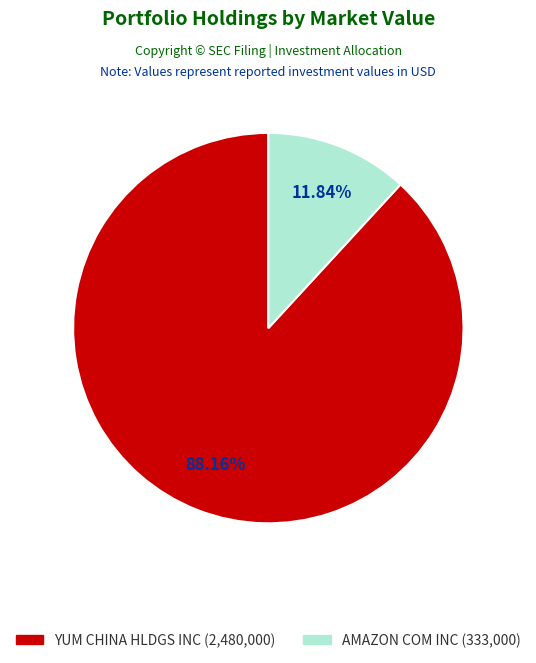

To the nearest percent, what is the difference between the AMAZON COM INC and YUM CHINA HLDGS INC slice percentages?

76%